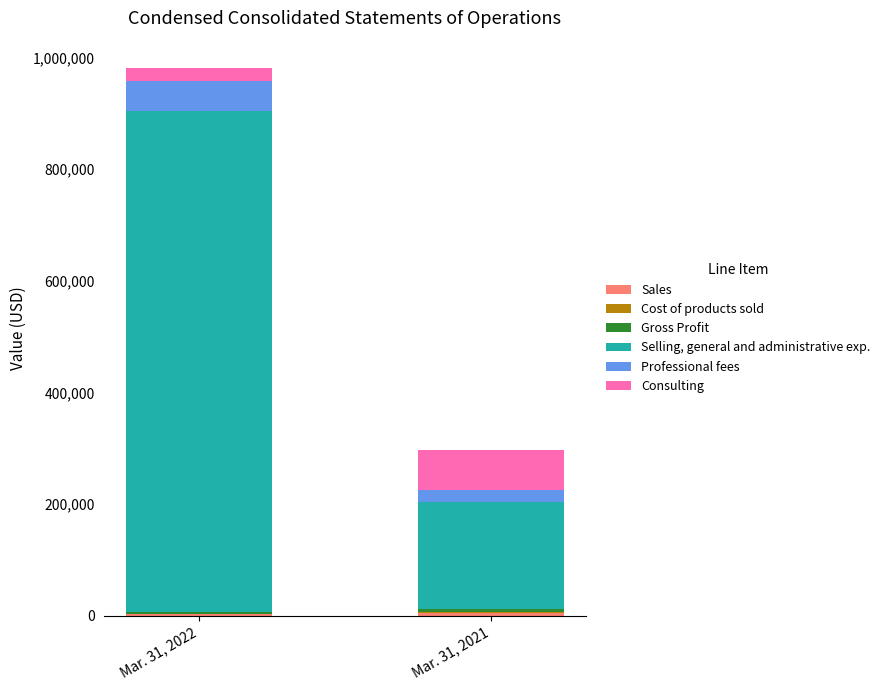

At which category is the sum across all series the highest?

Mar. 31, 2022